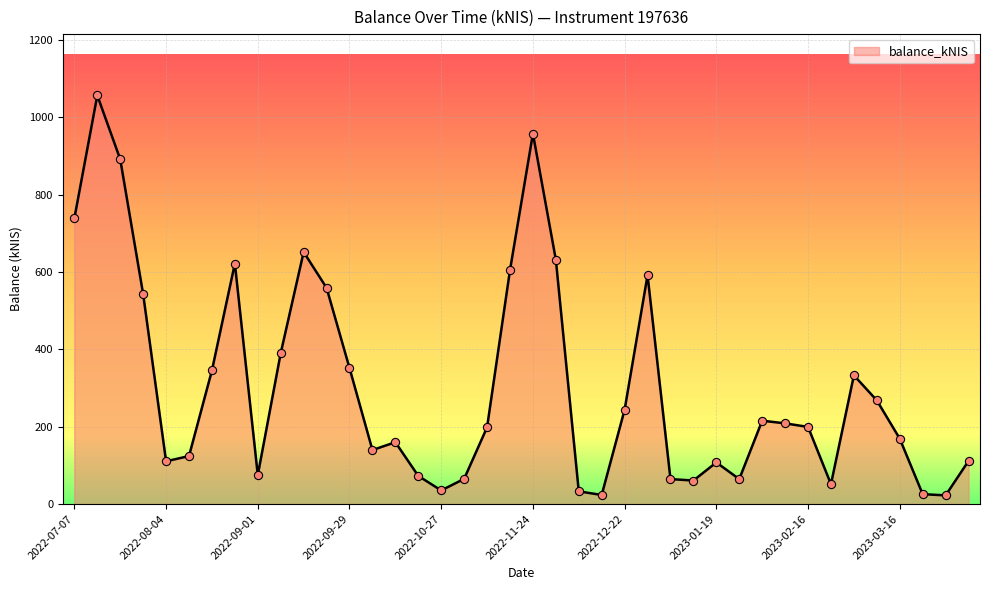

What is the difference between the maximum and minimum values?

1034.9